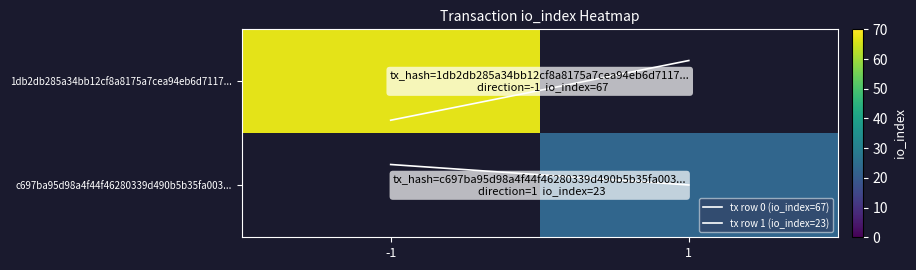

Is the value of c697ba95d98a4f44f46280339d490b5b35fa003 at io_index greater than the value of 1db2db285a34bb12cf8a8175a7cea94eb6d7117 at io_index?

No